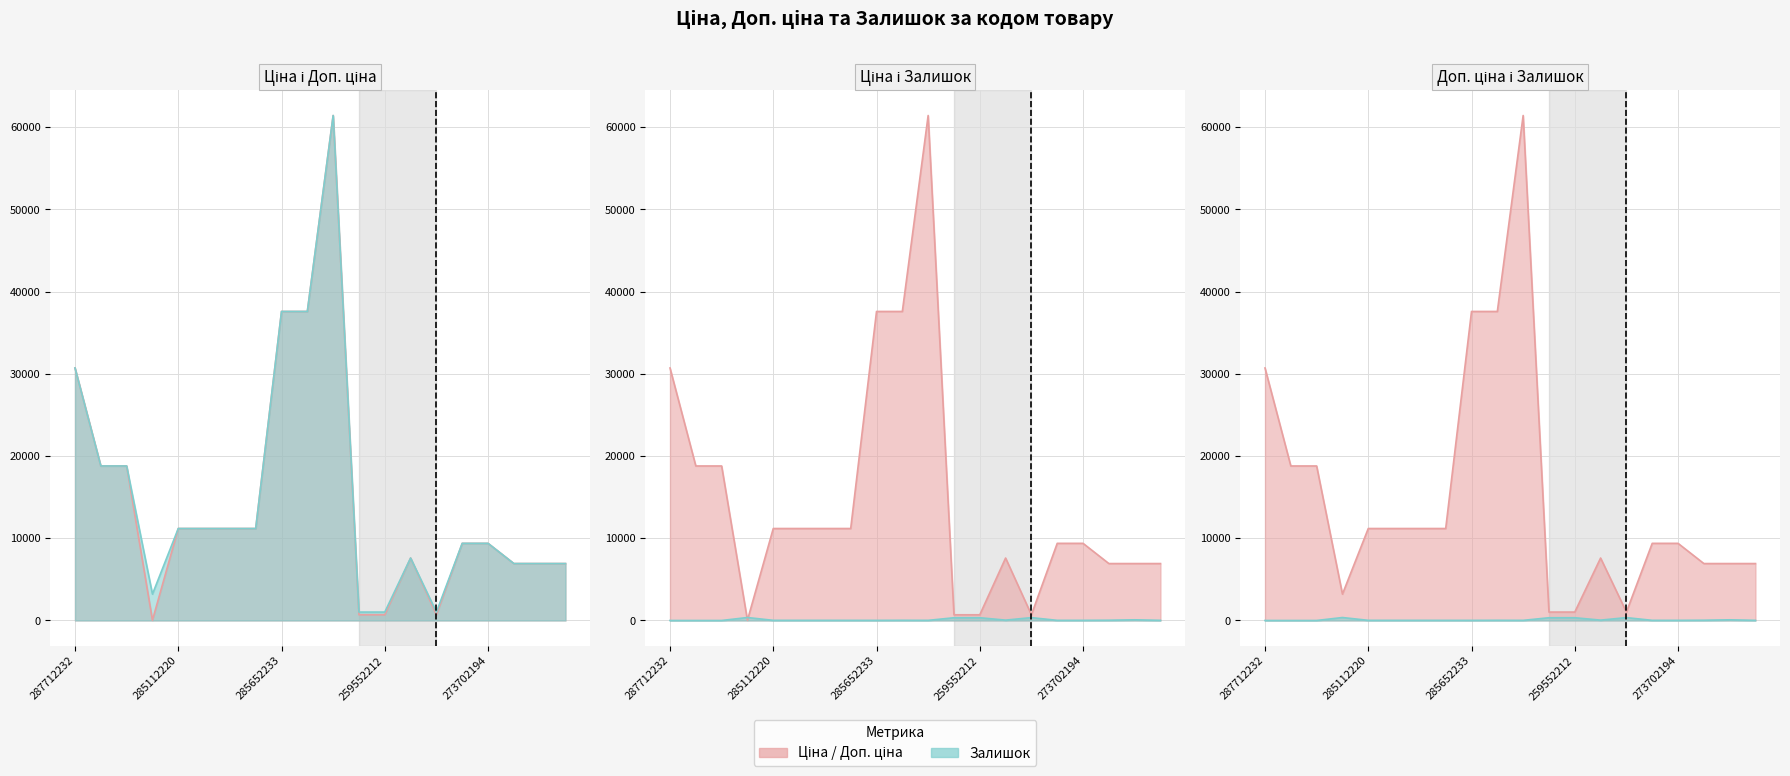

True or false: Залишок and Доп. ціна intersect in this chart.

False